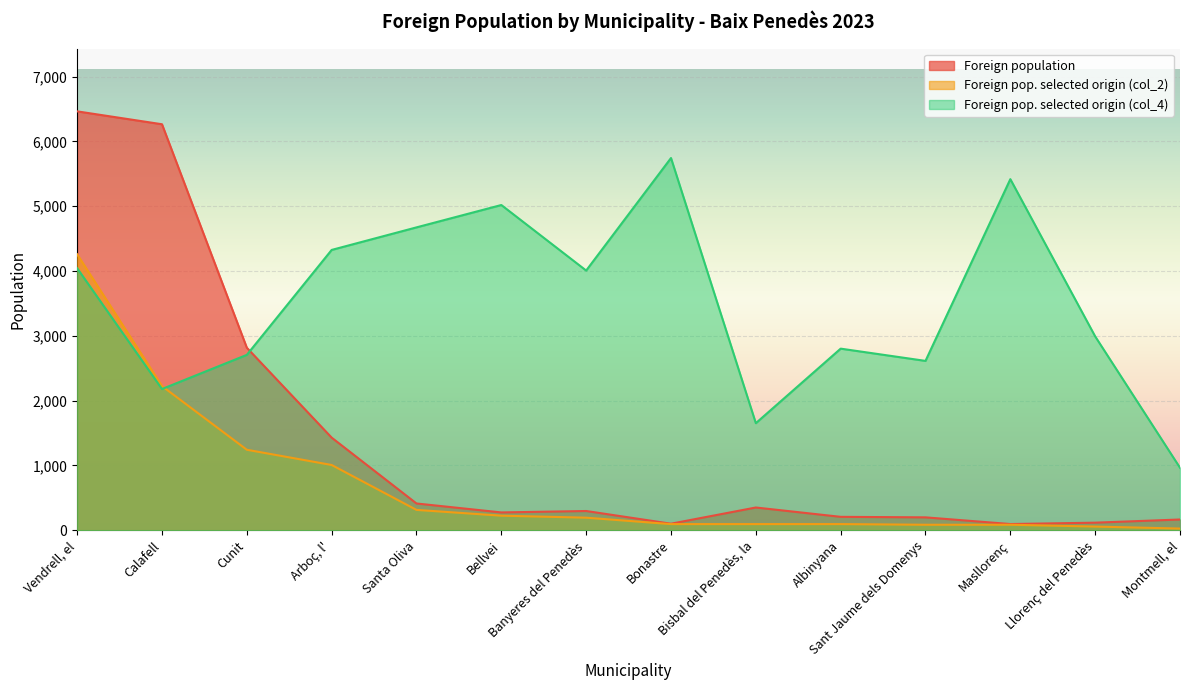

The value of Foreign pop. selected origin (col_4) at Llorenç del Penedès is 2991. True or false?

True